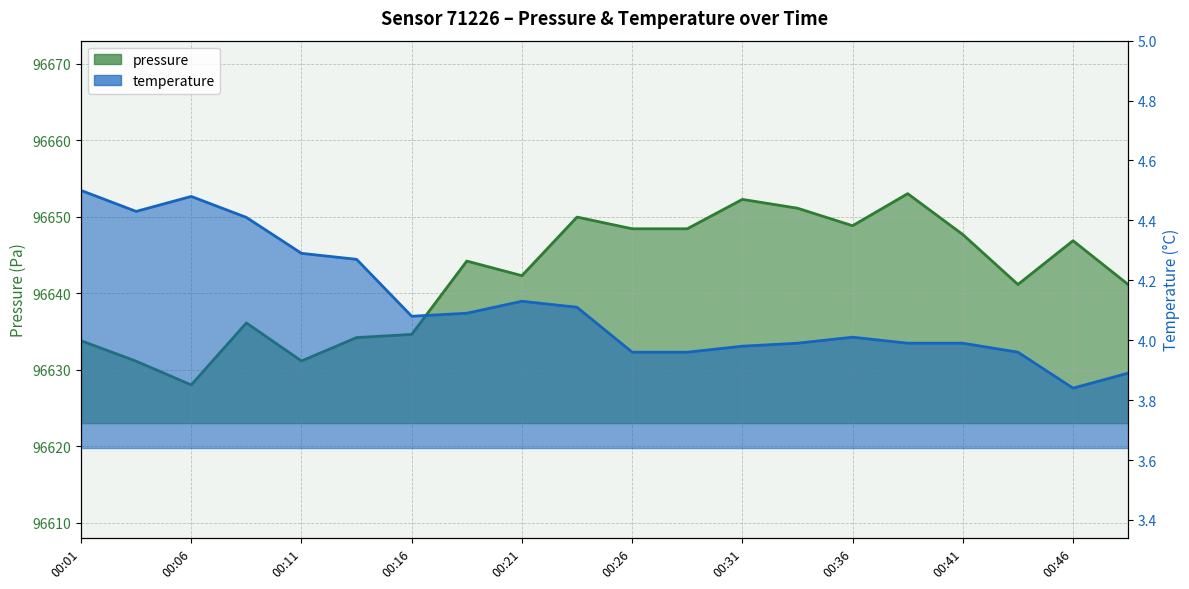

Where does the temperature series first go above 4?

00:01